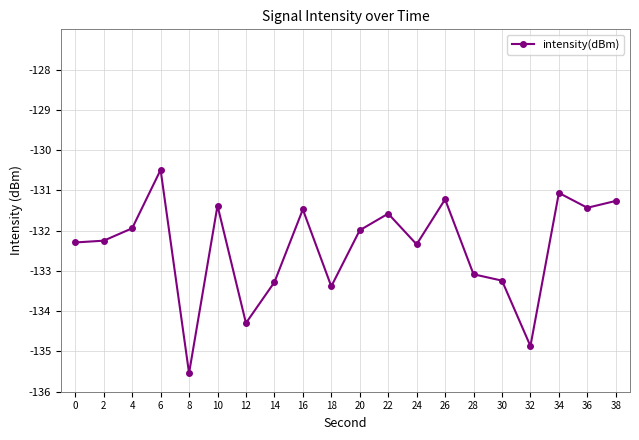

Does the chart have visible grid lines?

Yes